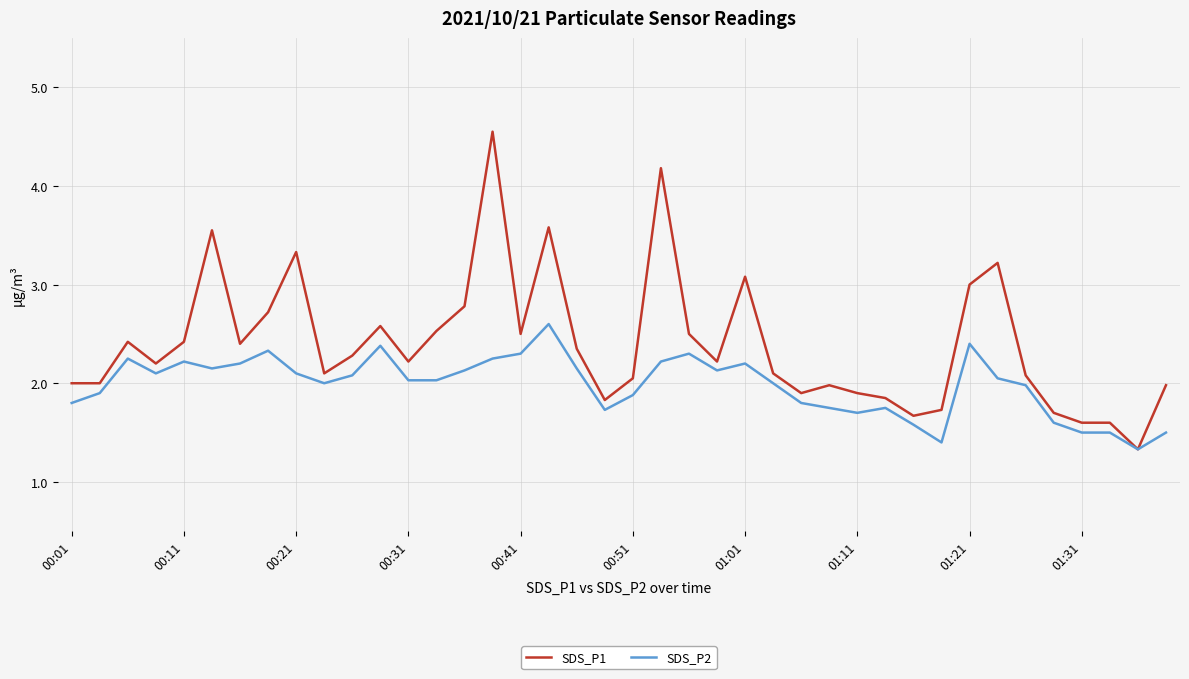

Which series has the largest range (max minus min)?

SDS_P1